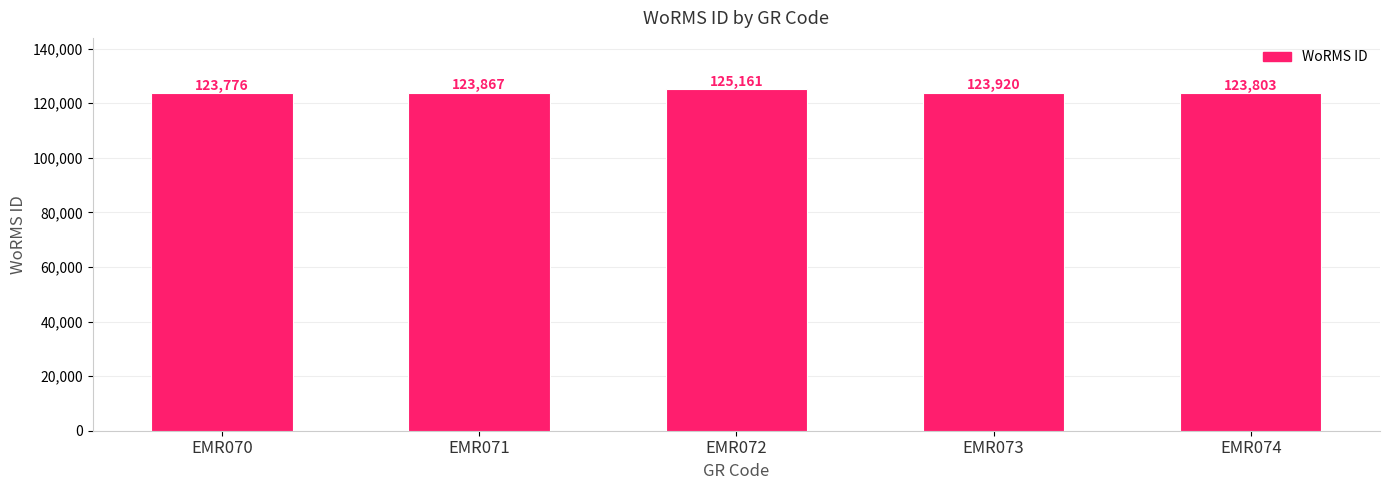

Reading left to right, list all the values displayed in this chart.

EMR070=123776	EMR071=123867	EMR072=125161	EMR073=123920	EMR074=123803